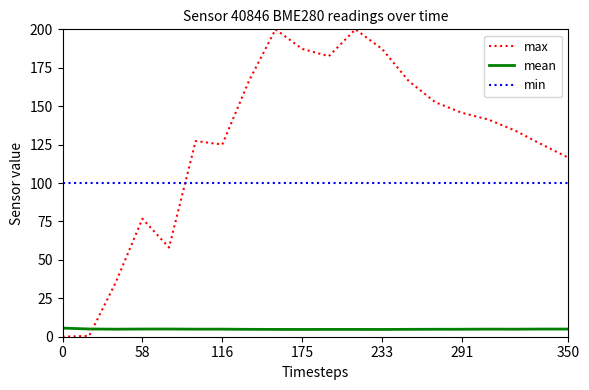

What is the difference between the second highest and second lowest values in the max series?

199.4